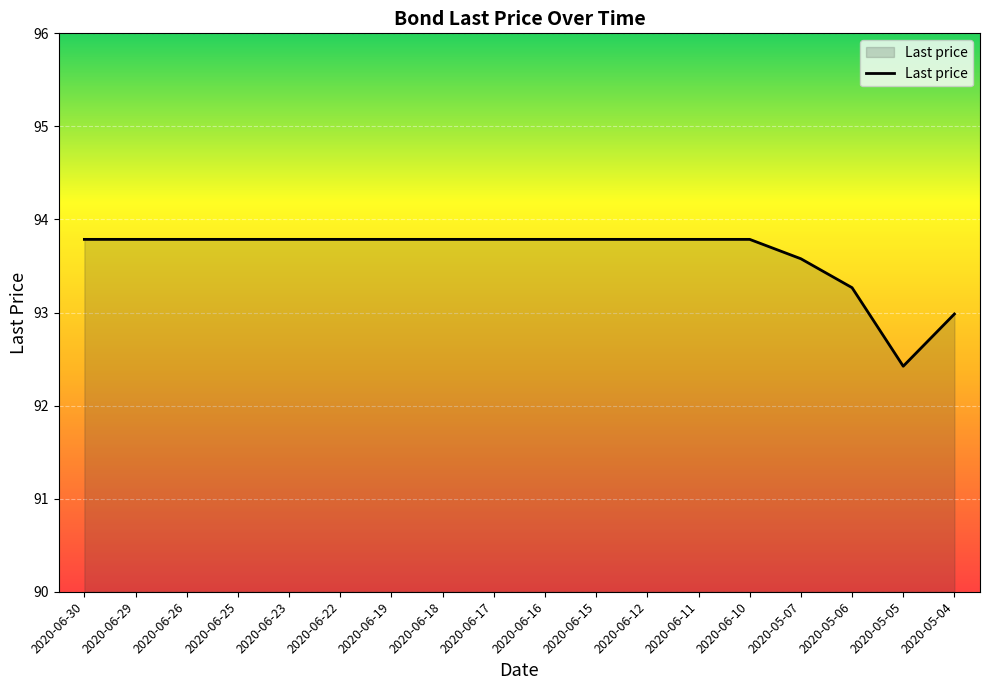

The chart shows a value of 93.8 at 2020-06-22. True or false?

True